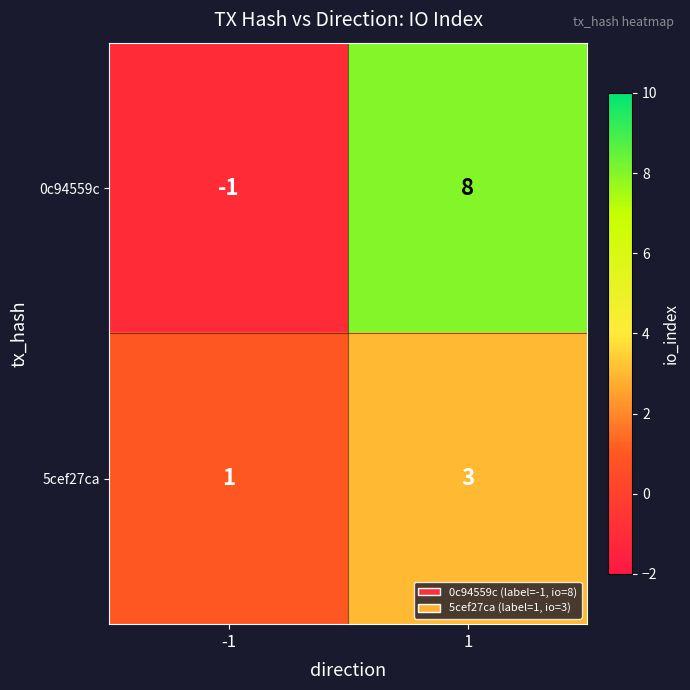

What is the greatest value displayed?

8